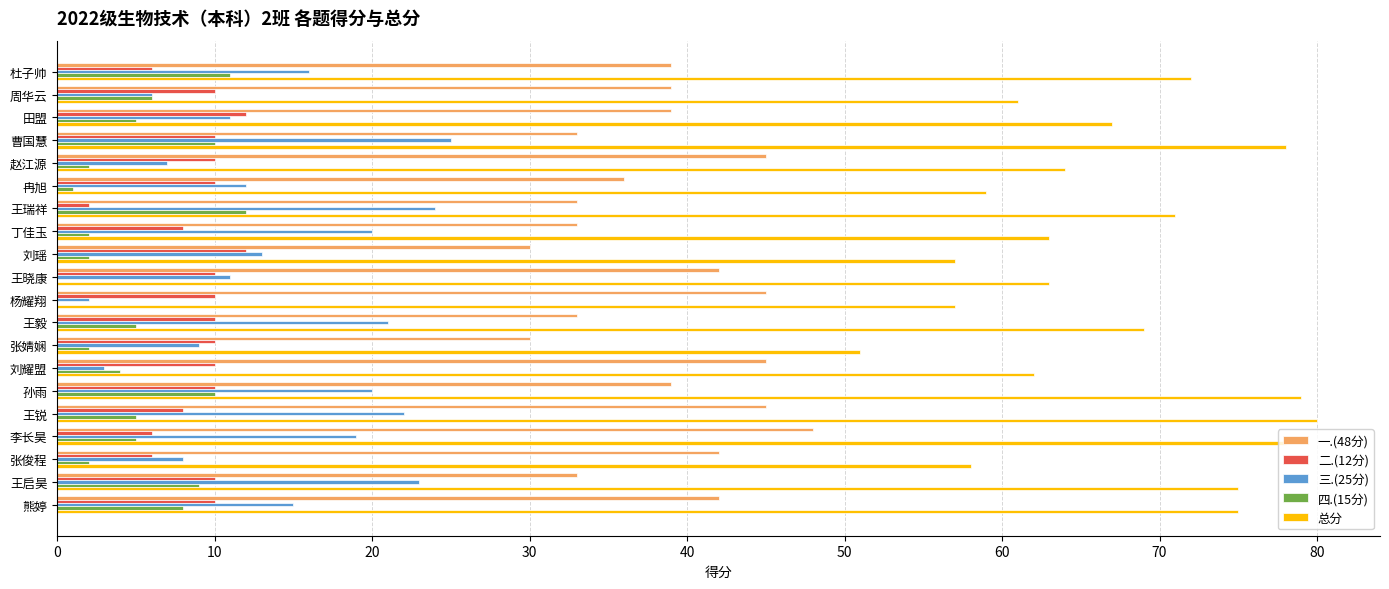

The 三.(25分) series shows 21 at 冉旭. True or false?

False